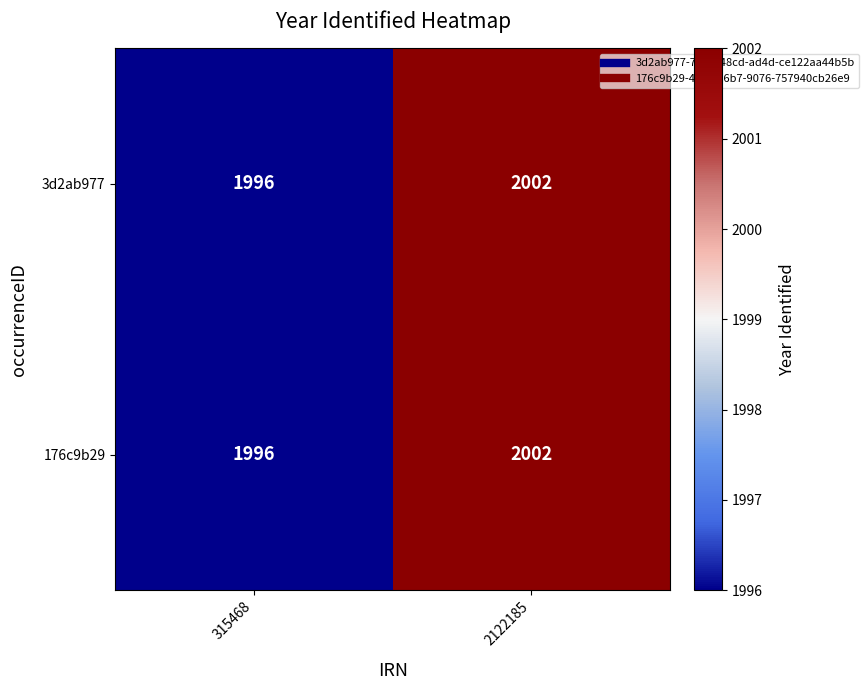

Is it true that 3d2ab977 equals 2986 at 315468?

False